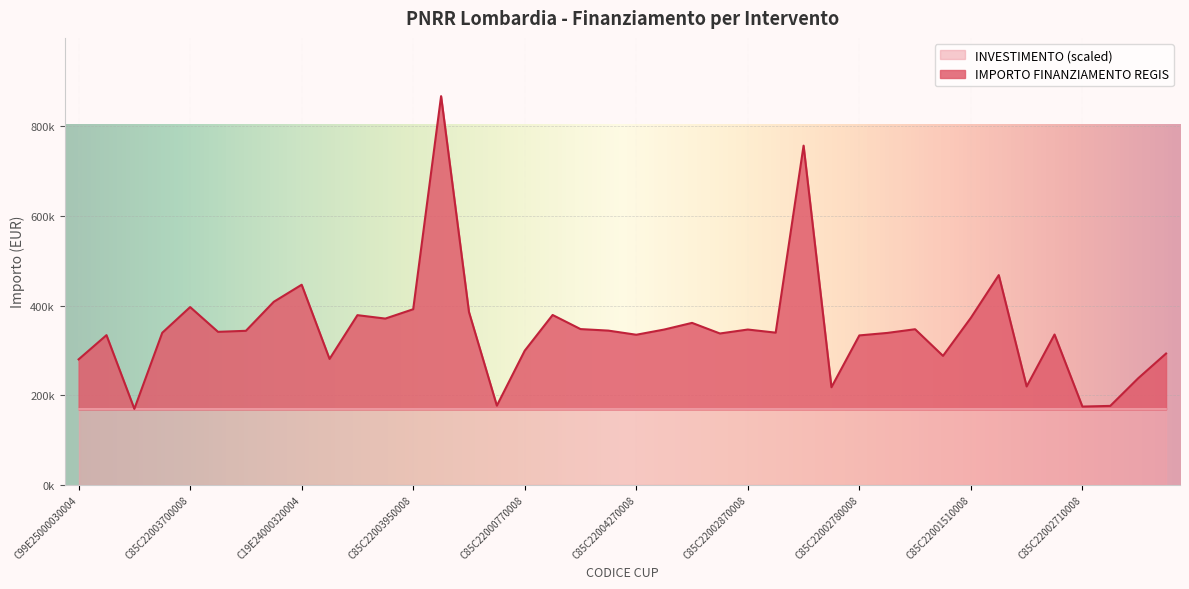

How many values exceed 341263?

20